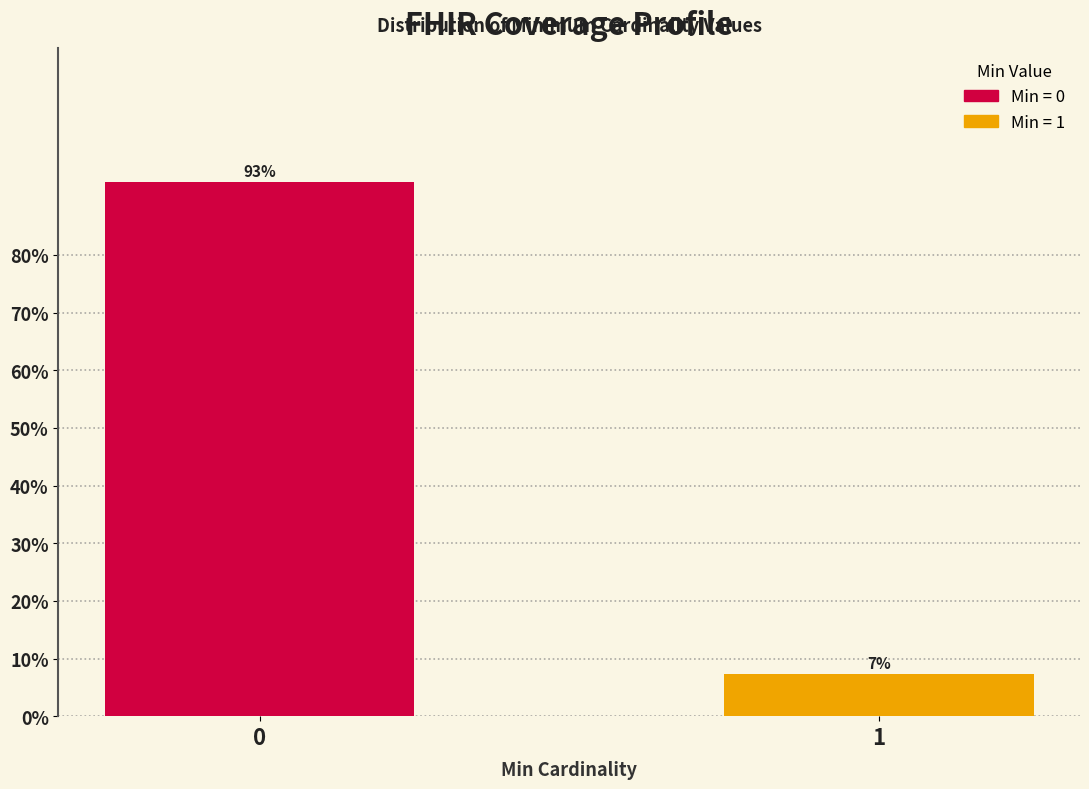

Rank the categories by value from lowest to highest.

1, 0